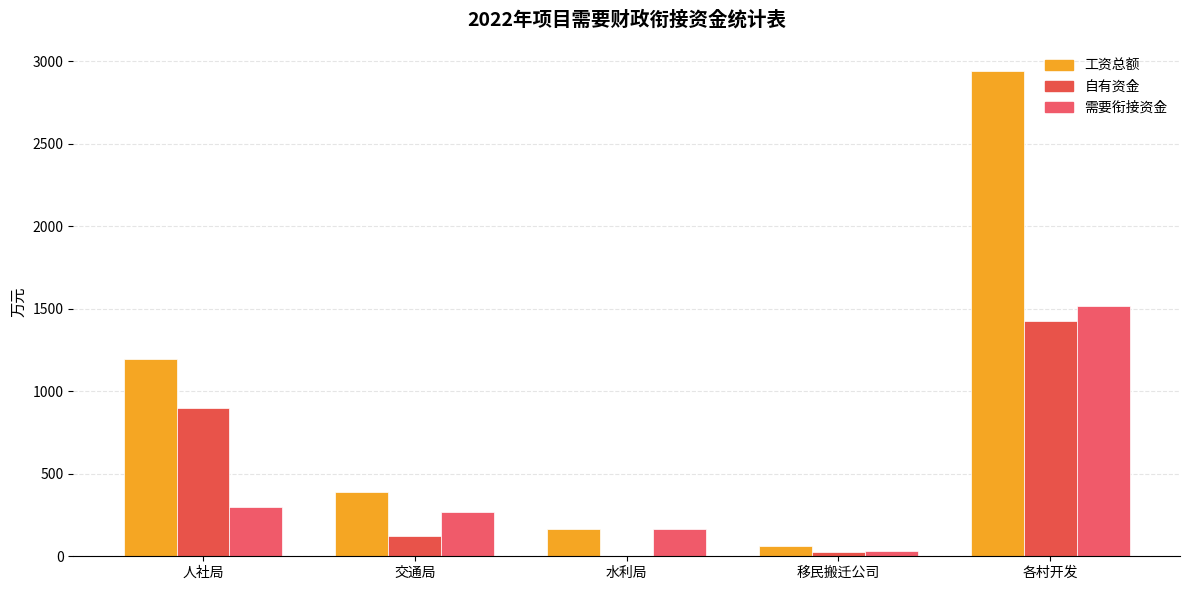

What is the sum of all 工资总额 values?

4755.9